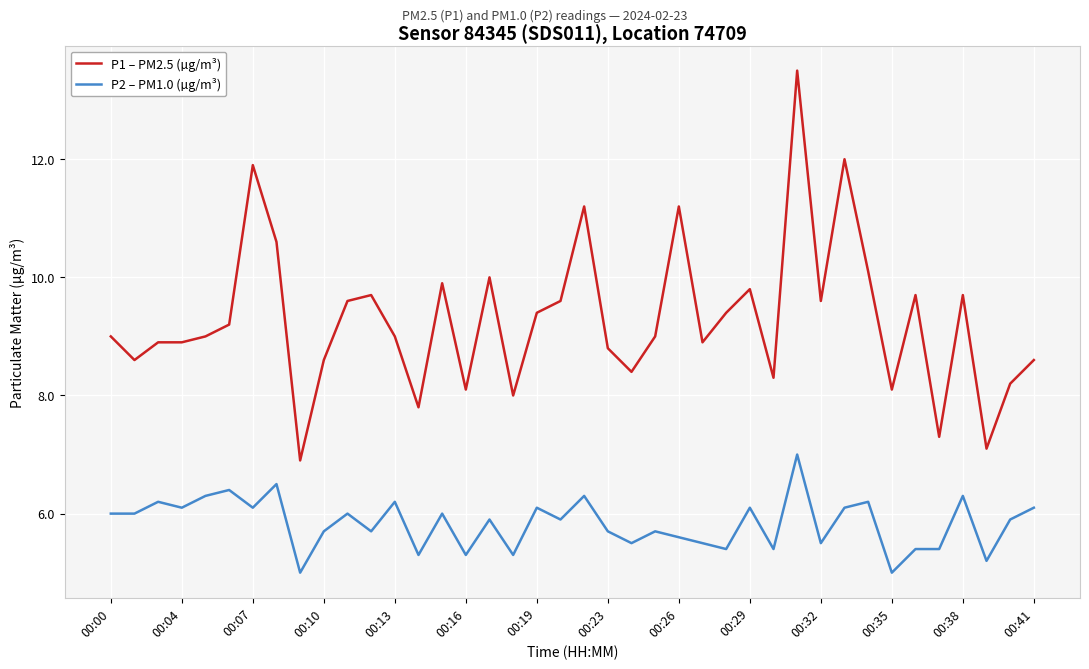

Rank the series by their maximum value, from highest to lowest.

P1 – PM2.5 (µg/m³), P2 – PM1.0 (µg/m³)